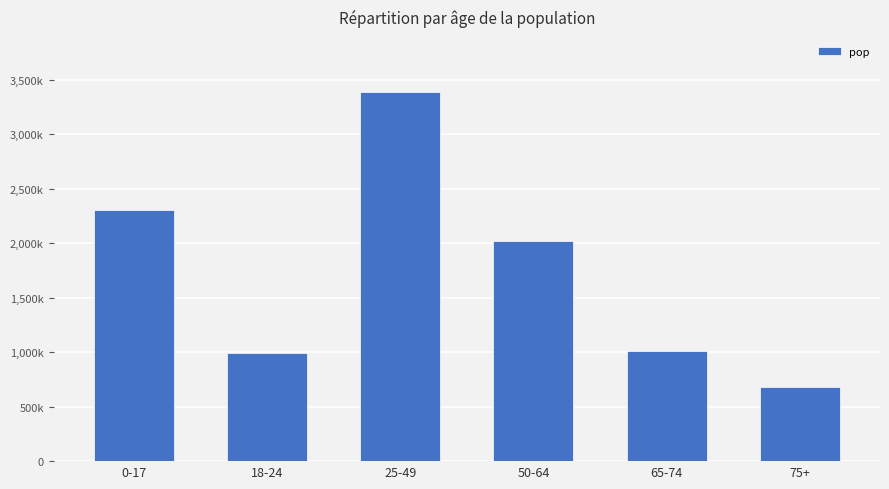

Does the chart contain any negative values?

No